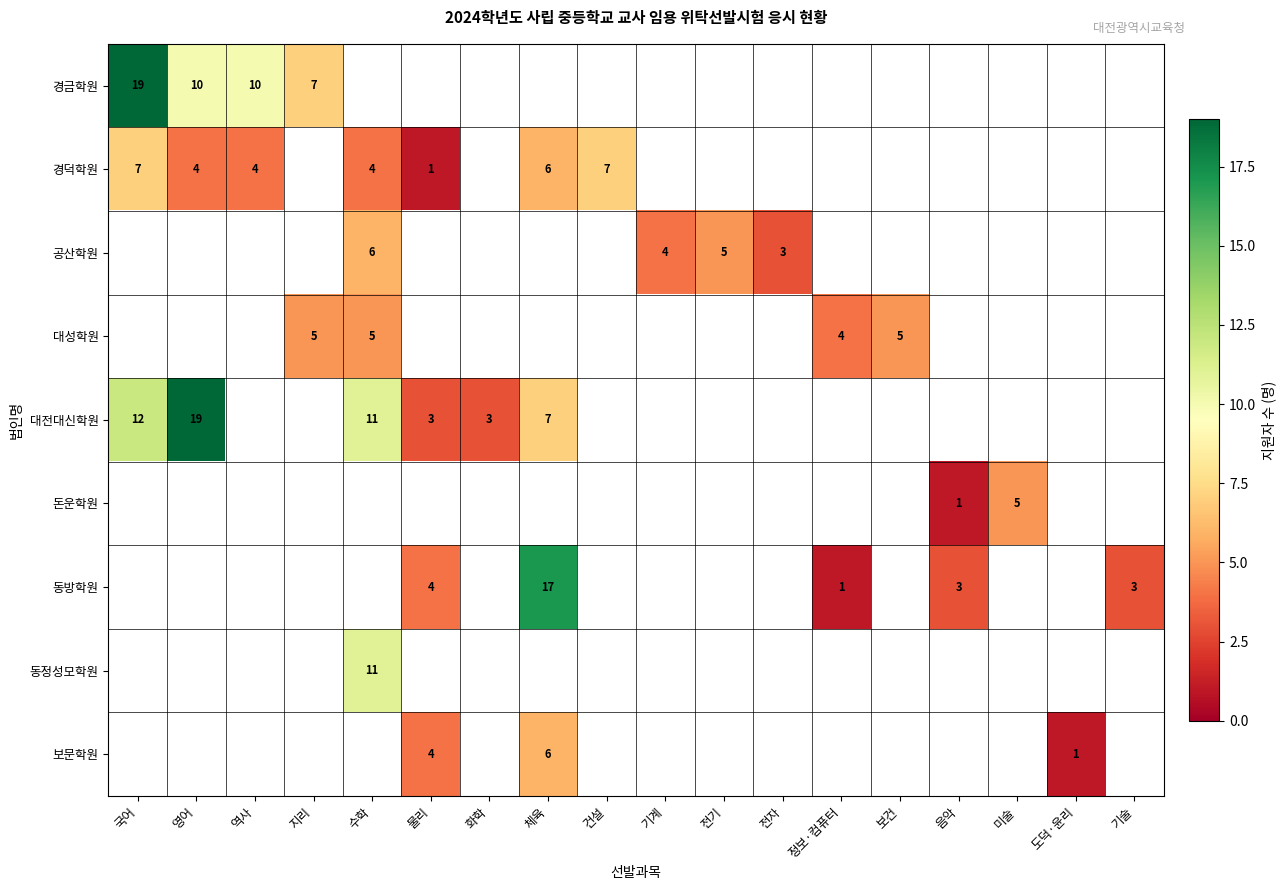

Which has a higher value, 건설 or 수학?

수학